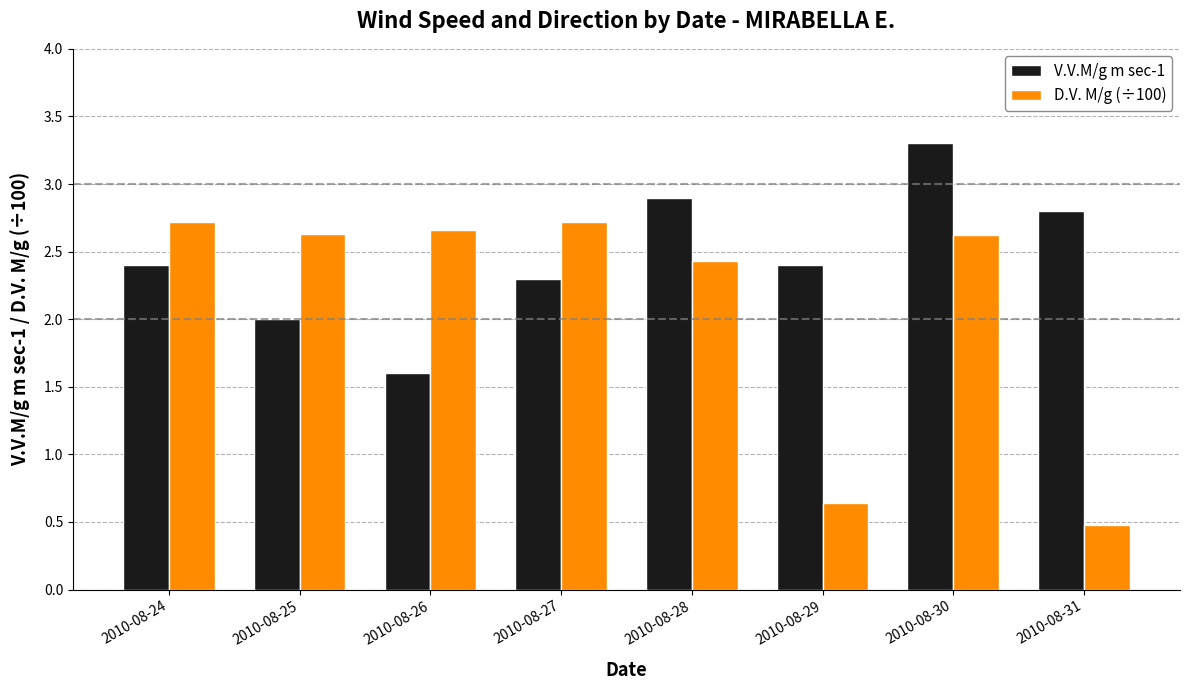

At 2010-08-31, list the series in order from largest to smallest.

V.V.M/g m sec-1, D.V. M/g (÷100)